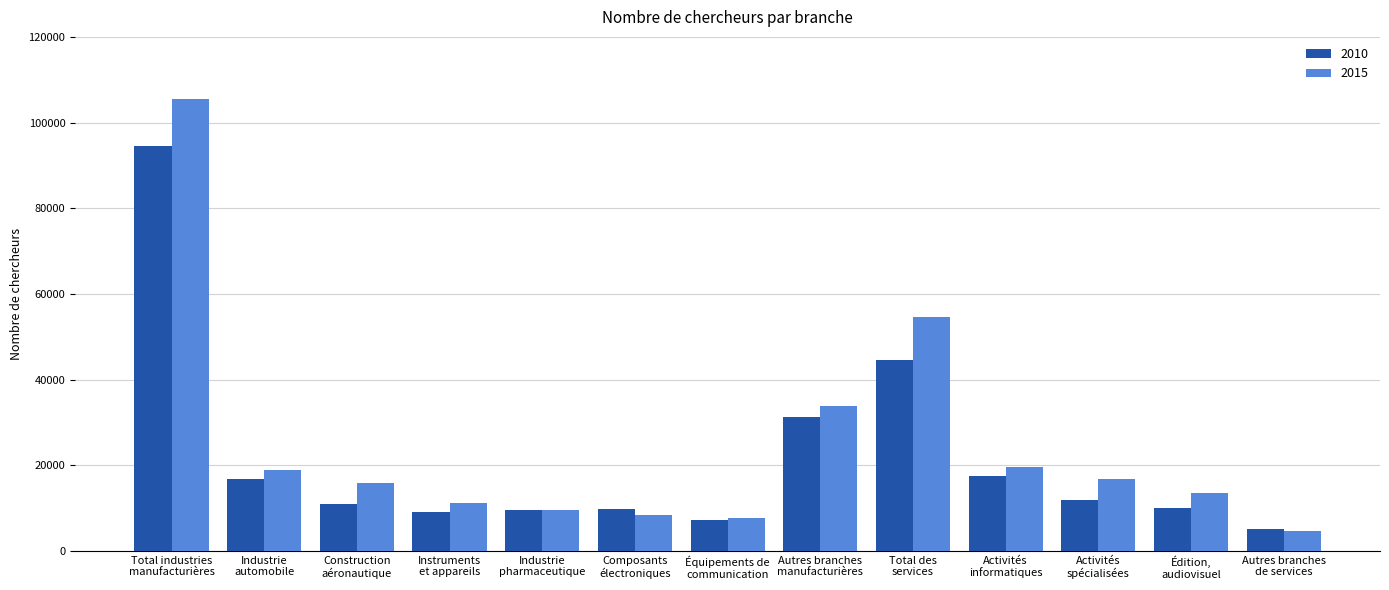

The value of 2010 at Construction
aéronautique is 10946. True or false?

True